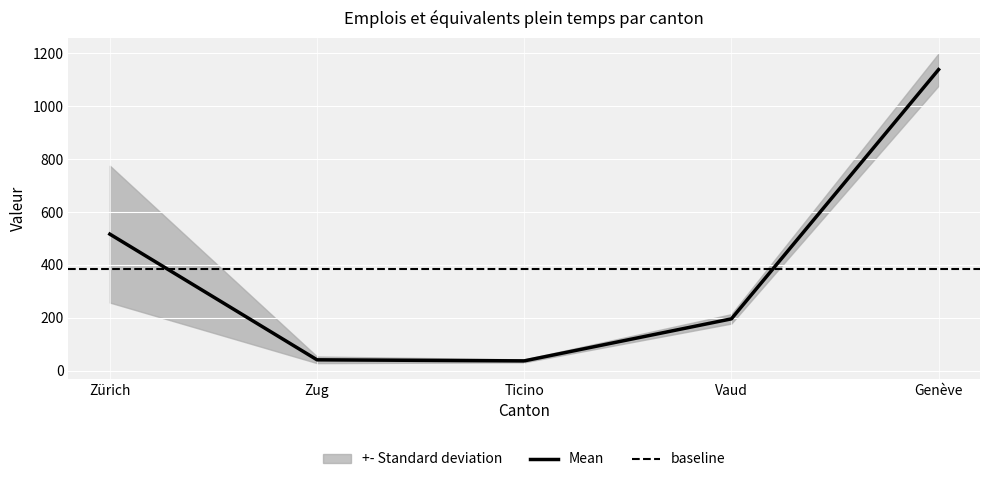

Where is the first local minimum?

Ticino